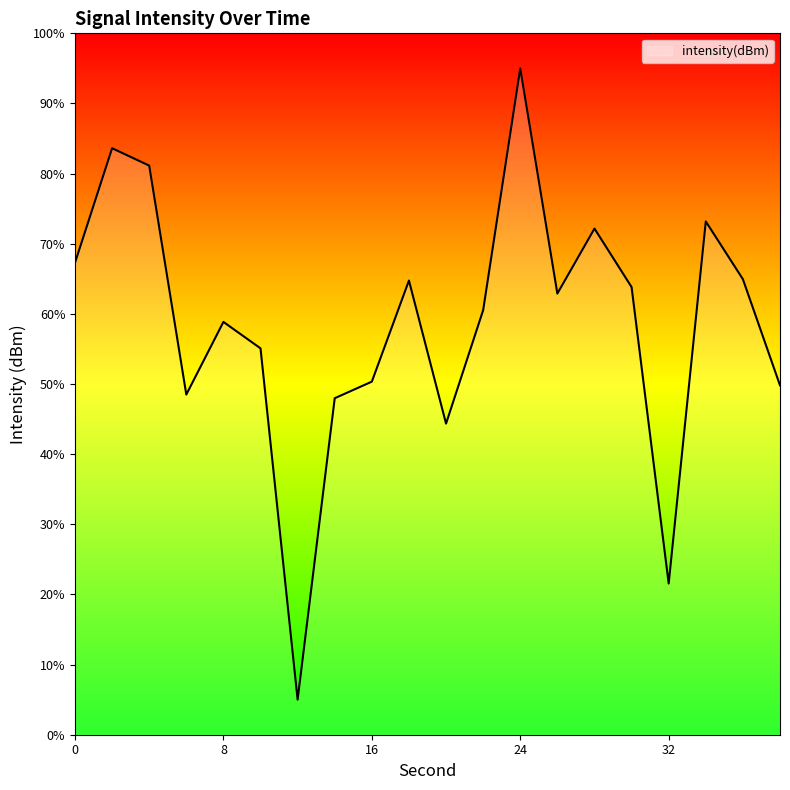

What is the greatest value displayed?

95.0